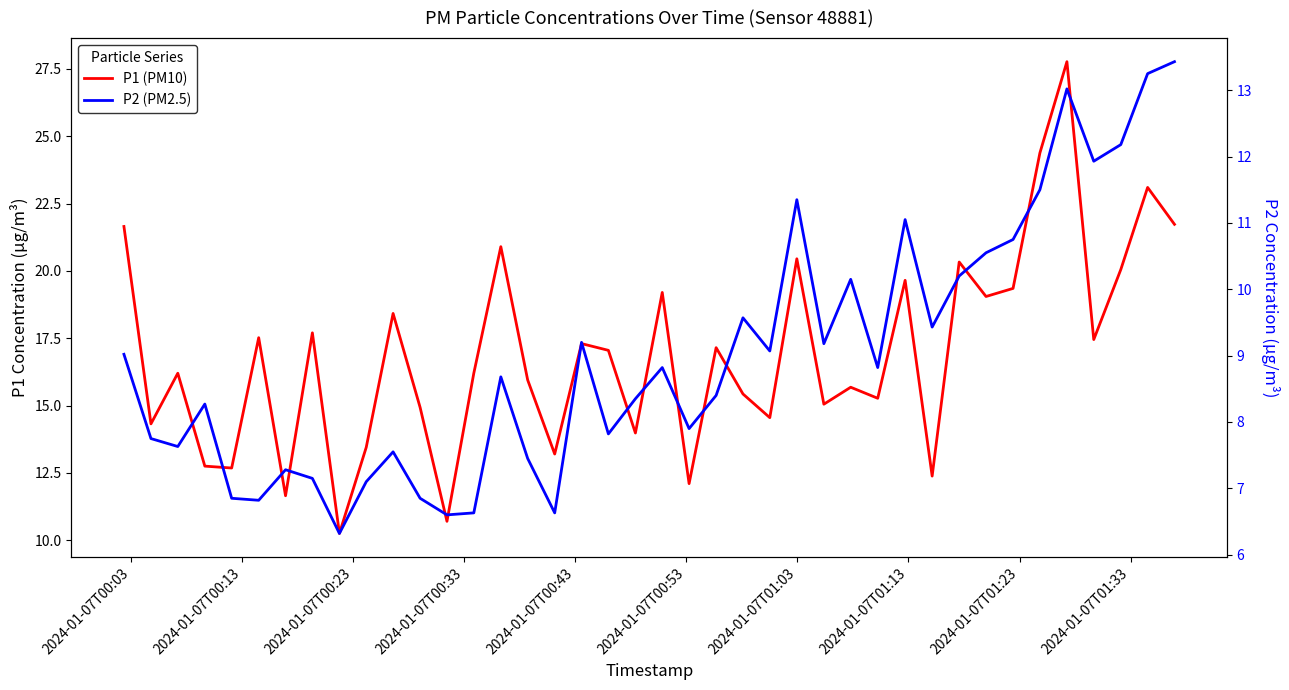

True or false: P1 and P2 intersect in this chart.

False